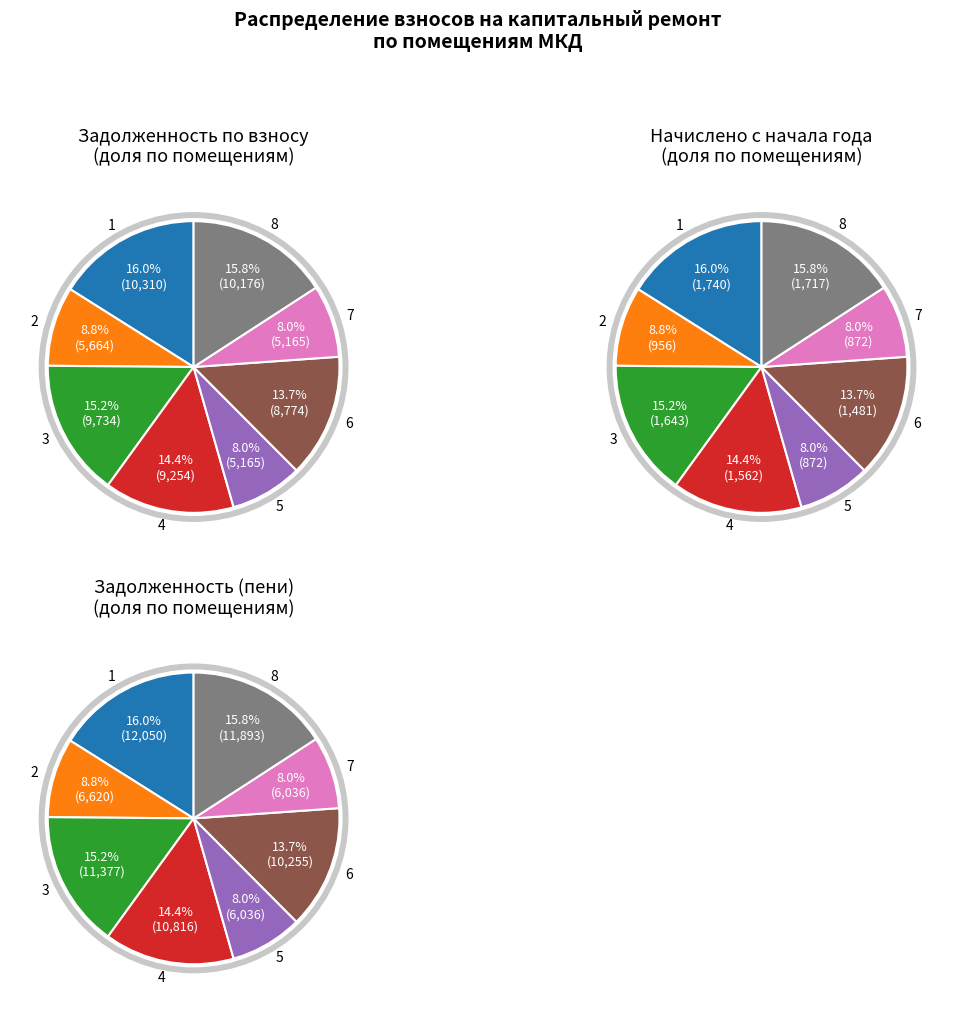

Between 3 and 7, which is larger?

3